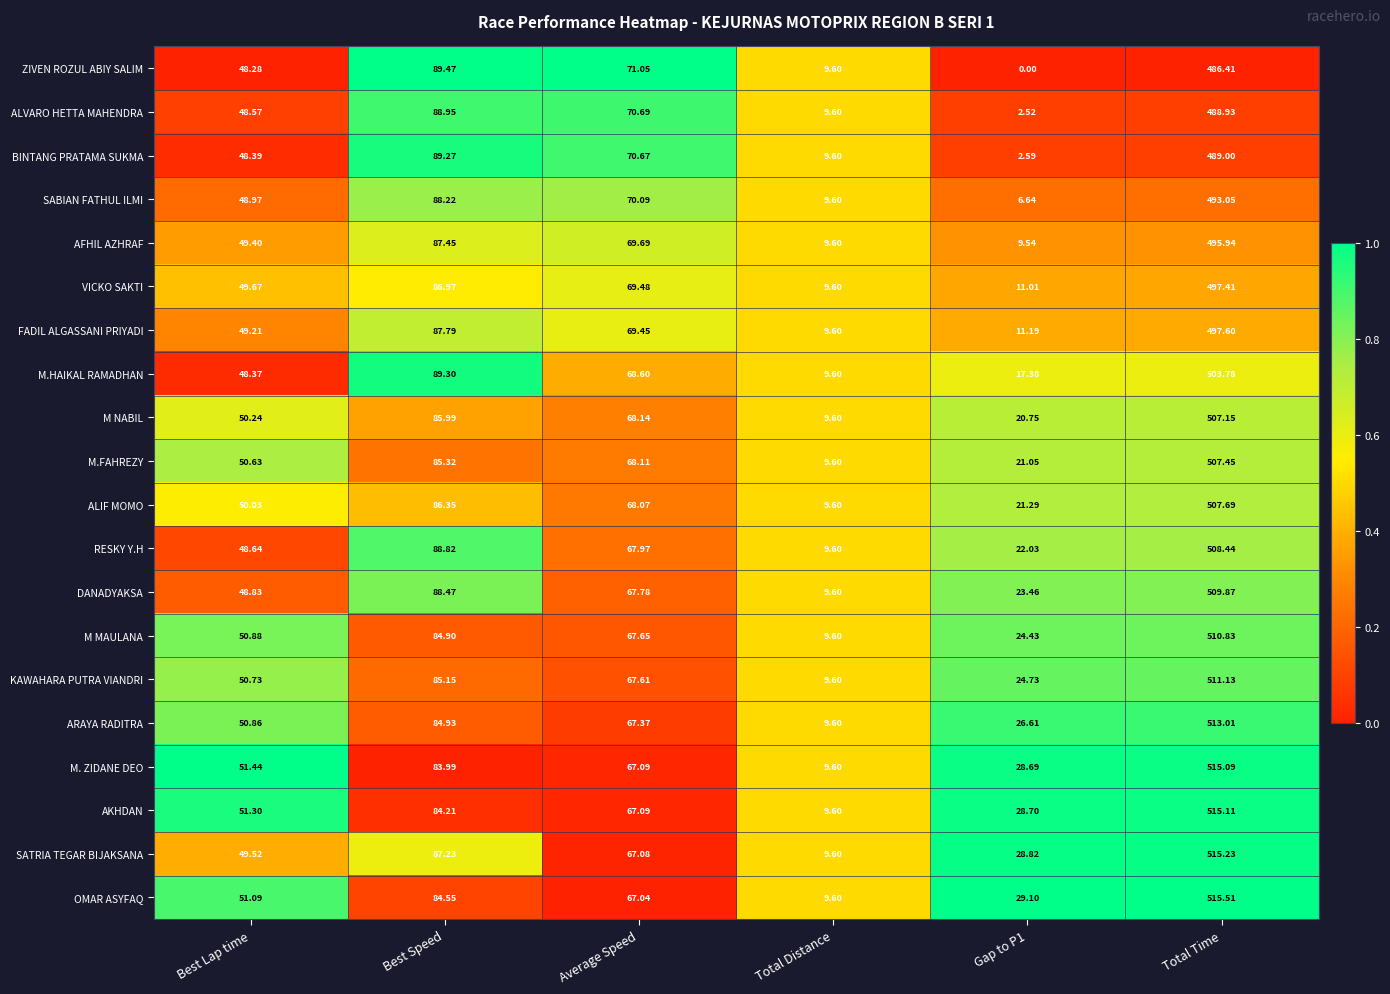

At which label does FADIL ALGASSANI PRIYADI reach its minimum?

Total Distance